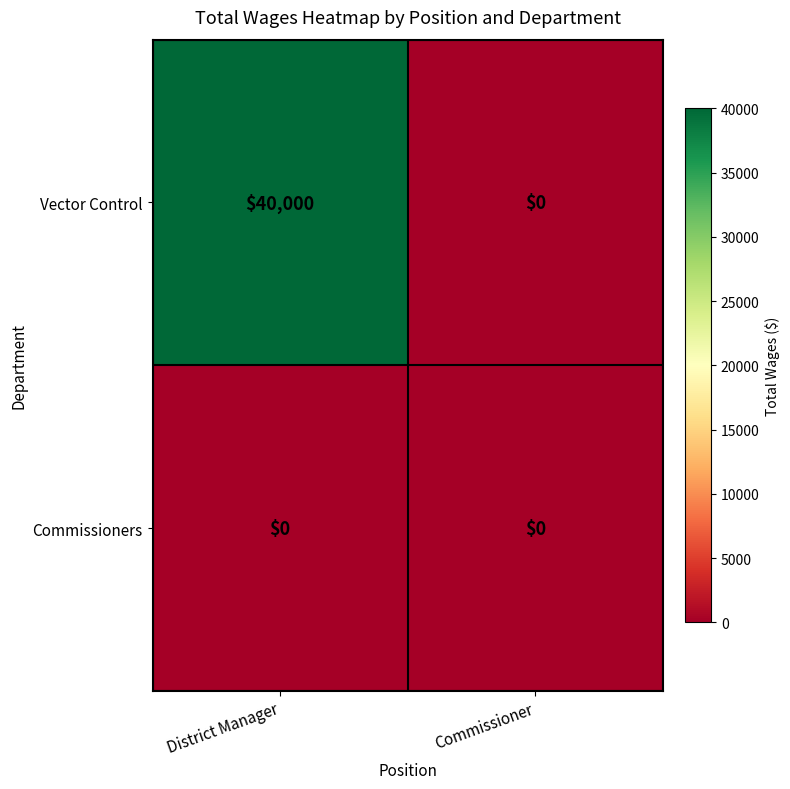

The value of Vector Control at Commissioner is 17056. True or false?

False